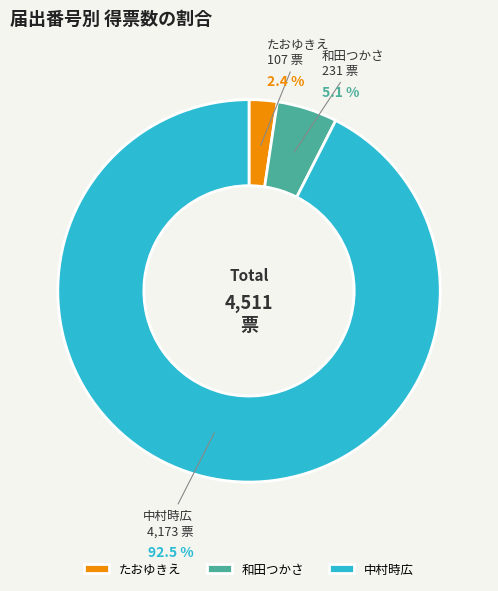

True or false: 中村時広 accounts for 93% of the total.

True